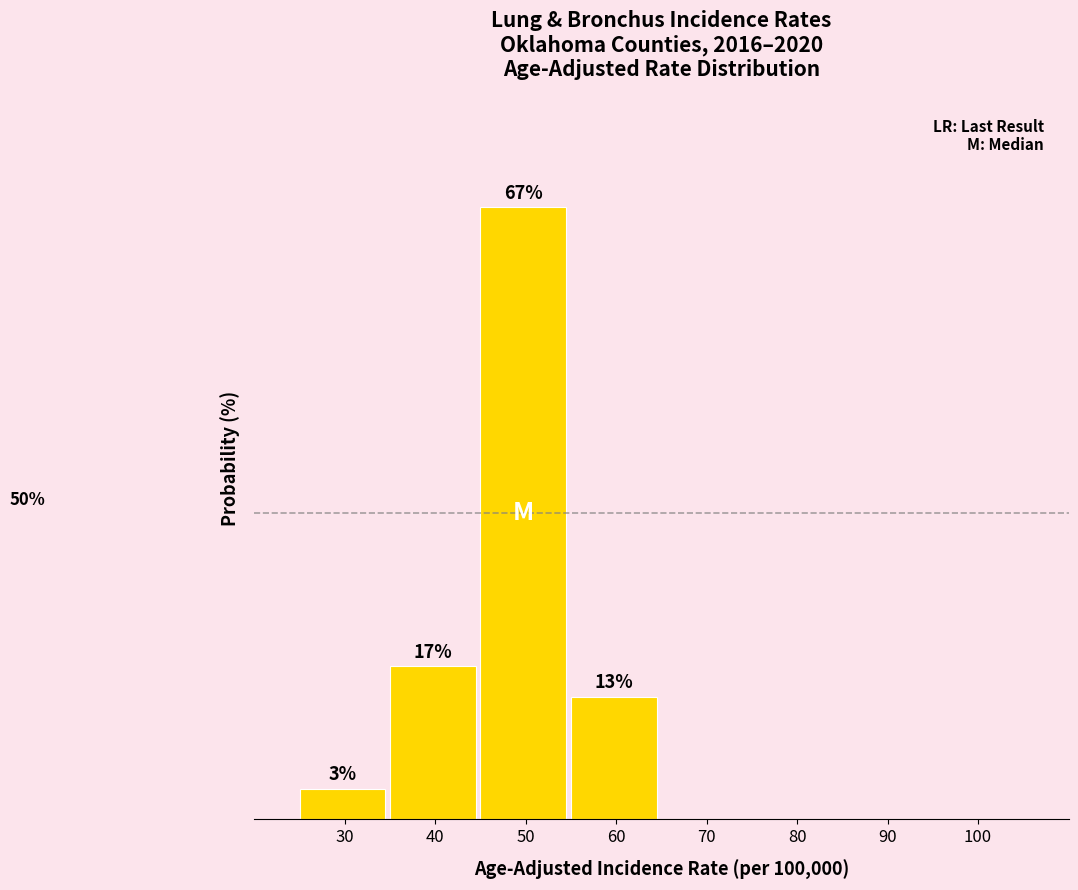

Are the bars horizontal?

No